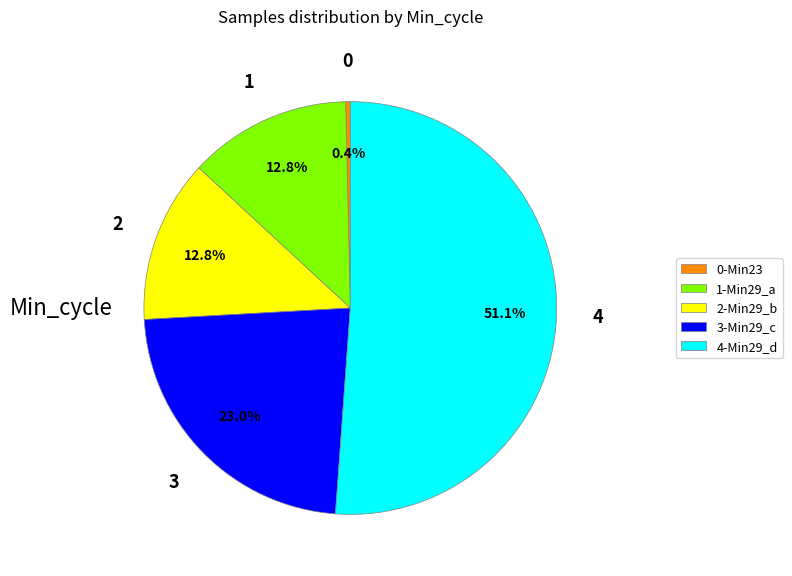

What percentage is NOT represented by 3-Min29_c?

77.0%